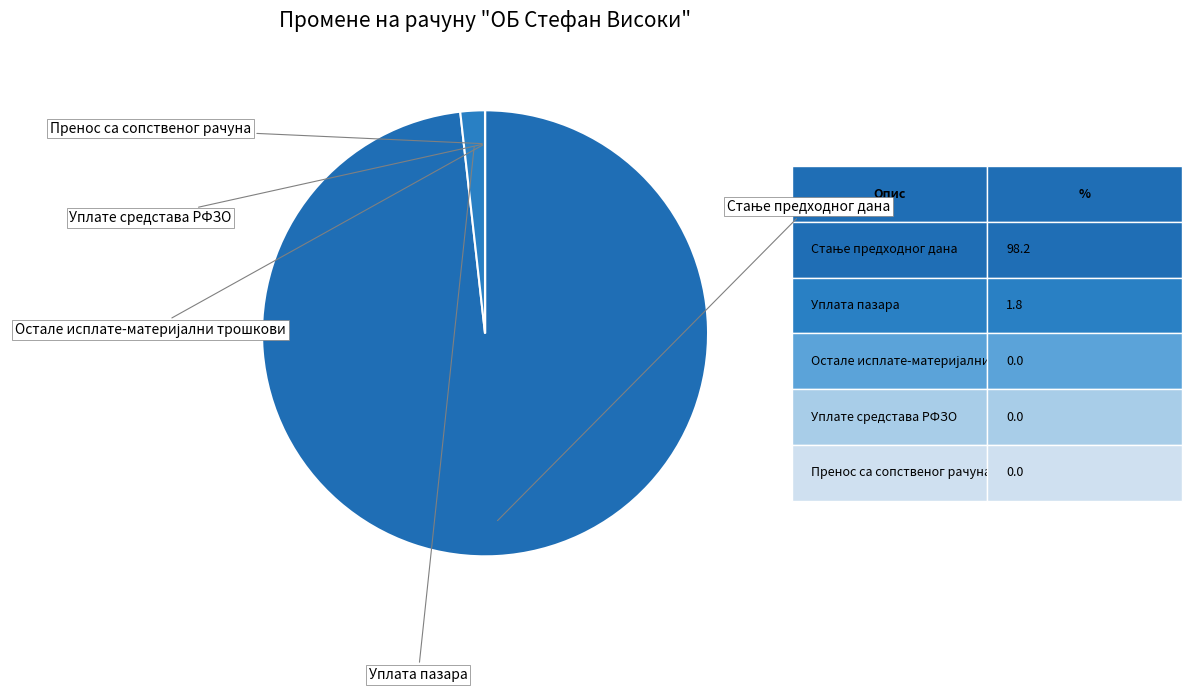

Which slice is the smallest?

Остале исплате-материјални трошкови